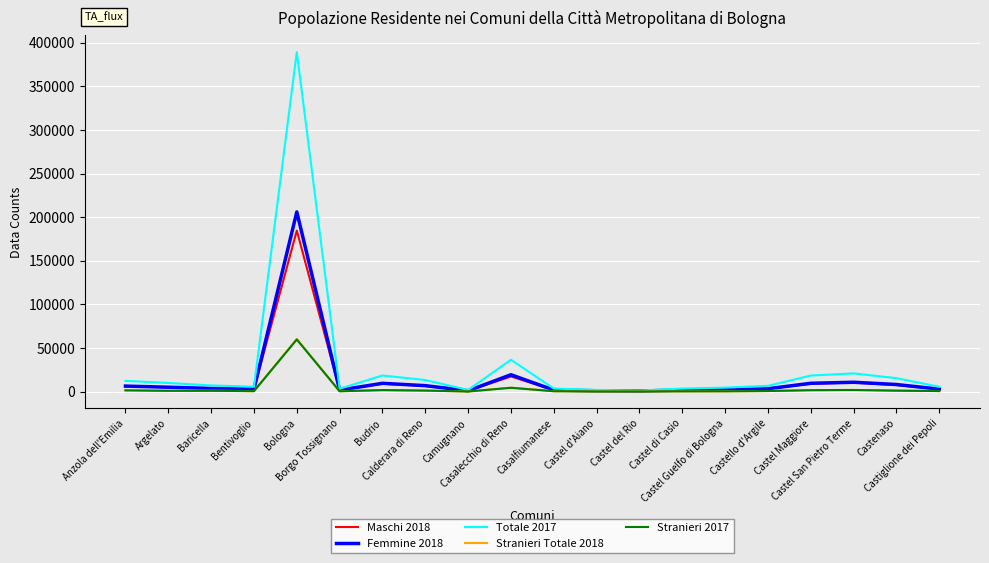

What are all the series names shown in the legend?

Maschi 2018, Femmine 2018, Totale 2017, Stranieri Totale 2018, Stranieri 2017